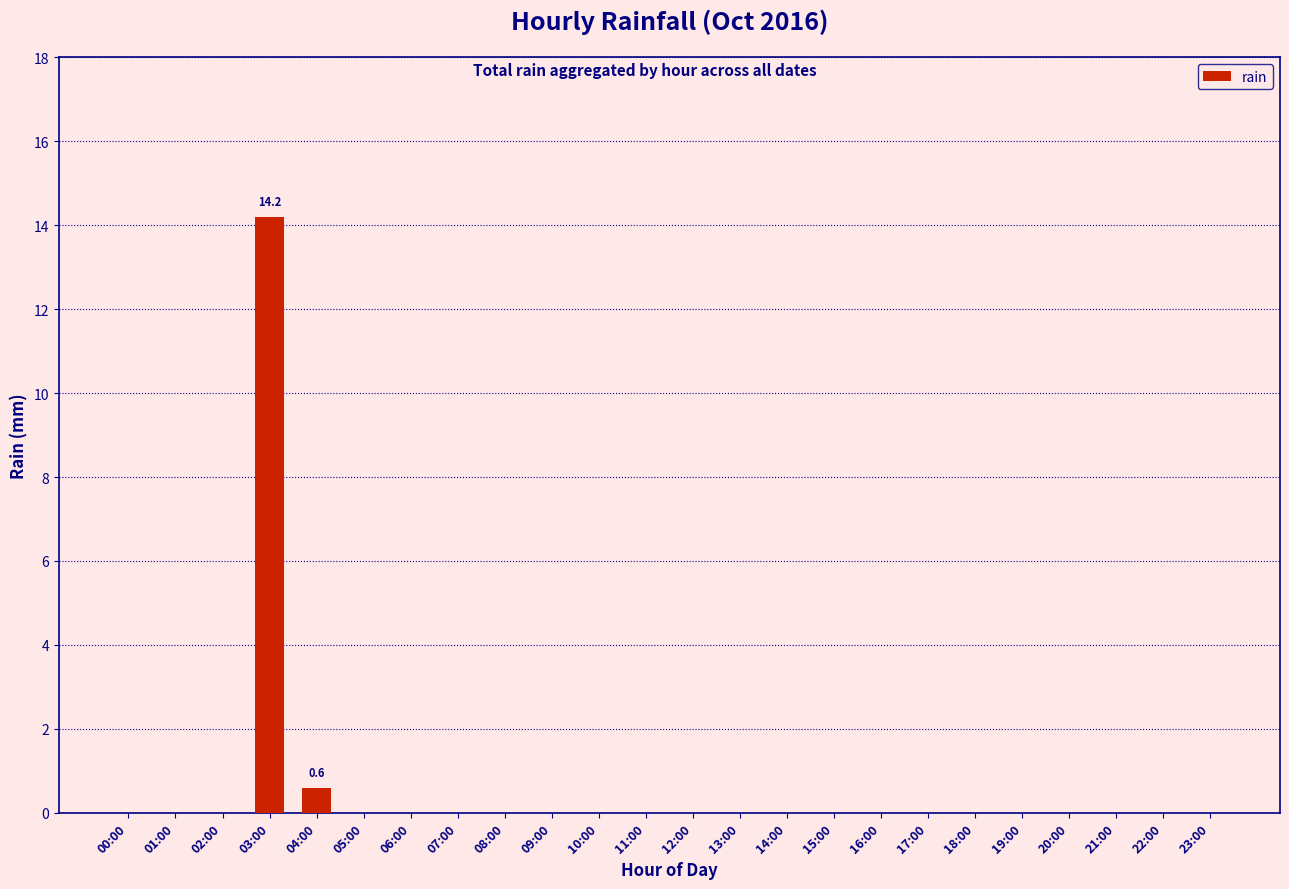

Reading left to right, extract all data points from this chart.

00:00=0.0	01:00=0.0	02:00=0.0	03:00=14.2	04:00=0.6	05:00=0.0	06:00=0.0	07:00=0.0	08:00=0.0	09:00=0.0	10:00=0.0	11:00=0.0	12:00=0.0	13:00=0.0	14:00=0.0	15:00=0.0	16:00=0.0	17:00=0.0	18:00=0.0	19:00=0.0	20:00=0.0	21:00=0.0	22:00=0.0	23:00=0.0